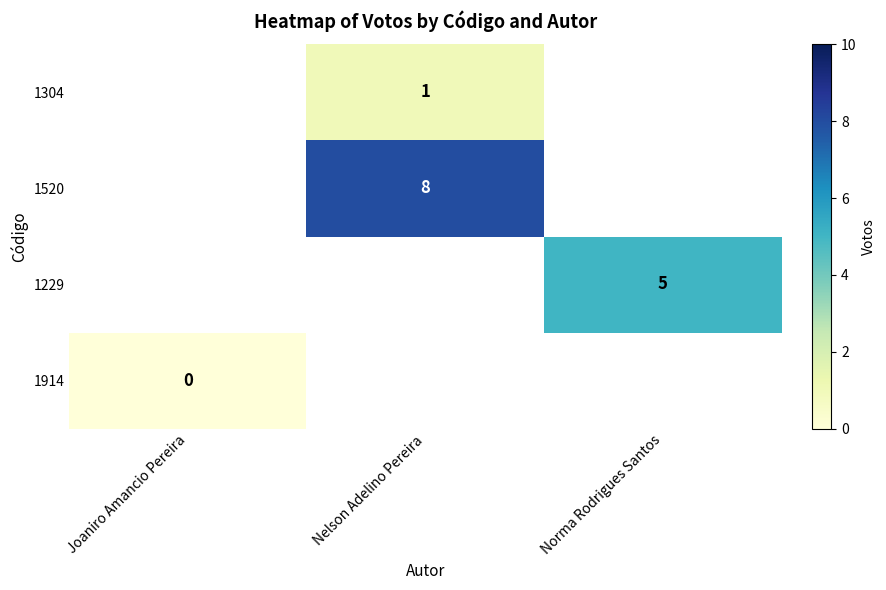

Between Joaniro Amancio Pereira and Norma Rodrigues Santos, which is larger?

Norma Rodrigues Santos